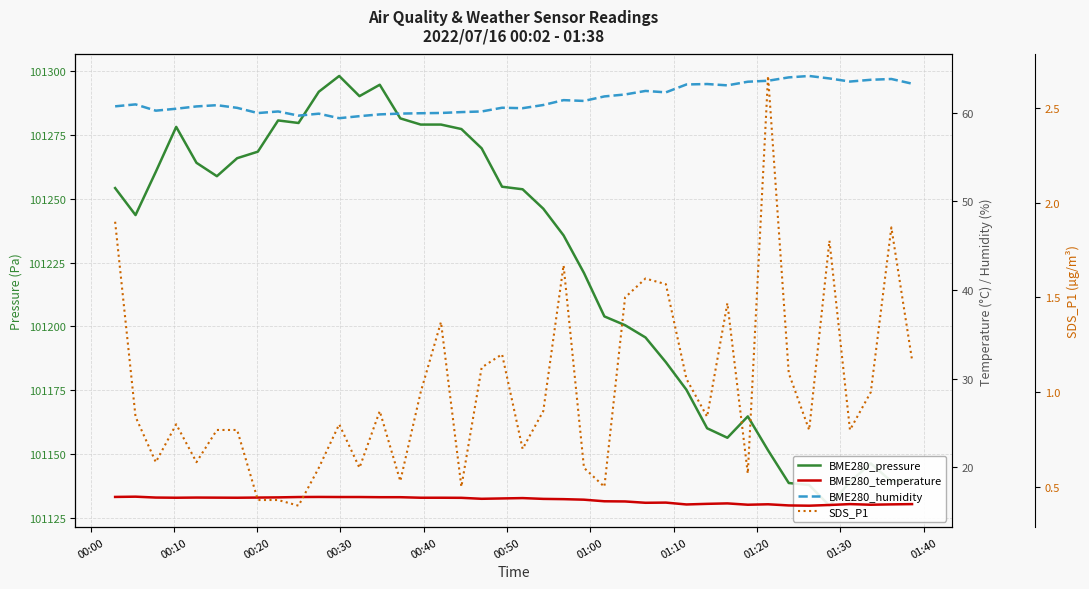

Reading right to left, extract all data points from this chart.

BME280_pressure: 101139.9	101139.2	101146.2	101139.0	101129.7	101137.8	101138.6	101151.4	101164.7	101156.3	101160.0	101175.1	101185.9	101195.7	101200.5	101203.9	101220.9	101235.7	101246.2	101253.8	101254.8	101269.8	101277.4	101279.2	101279.2	101281.6	101294.8	101290.3	101298.2	101292.0	101279.8	101280.8	101268.5	101266.0	101258.9	101264.2	101278.2	101260.6	101243.7	101254.2
BME280_temperature: 15.8	15.8	15.7	15.8	15.7	15.6	15.7	15.8	15.7	15.9	15.8	15.8	16.0	16.0	16.1	16.1	16.3	16.4	16.4	16.5	16.4	16.4	16.5	16.5	16.5	16.6	16.6	16.6	16.6	16.6	16.6	16.6	16.6	16.5	16.5	16.6	16.5	16.6	16.6	16.6
BME280_humidity: 63.3	63.8	63.8	63.5	63.9	64.2	64.0	63.6	63.5	63.1	63.3	63.2	62.3	62.5	62.1	61.9	61.4	61.5	60.9	60.5	60.6	60.2	60.1	60.0	60.0	59.9	59.8	59.6	59.4	59.9	59.7	60.2	60.0	60.6	60.9	60.7	60.5	60.3	61.0	60.8
SDS_P1: 1.2	1.9	1.0	0.8	1.8	0.8	1.1	2.7	0.6	1.5	0.9	1.1	1.6	1.6	1.5	0.5	0.6	1.7	0.9	0.7	1.2	1.1	0.5	1.4	1.0	0.5	0.9	0.6	0.8	0.6	0.4	0.4	0.4	0.8	0.8	0.6	0.8	0.6	0.9	1.9